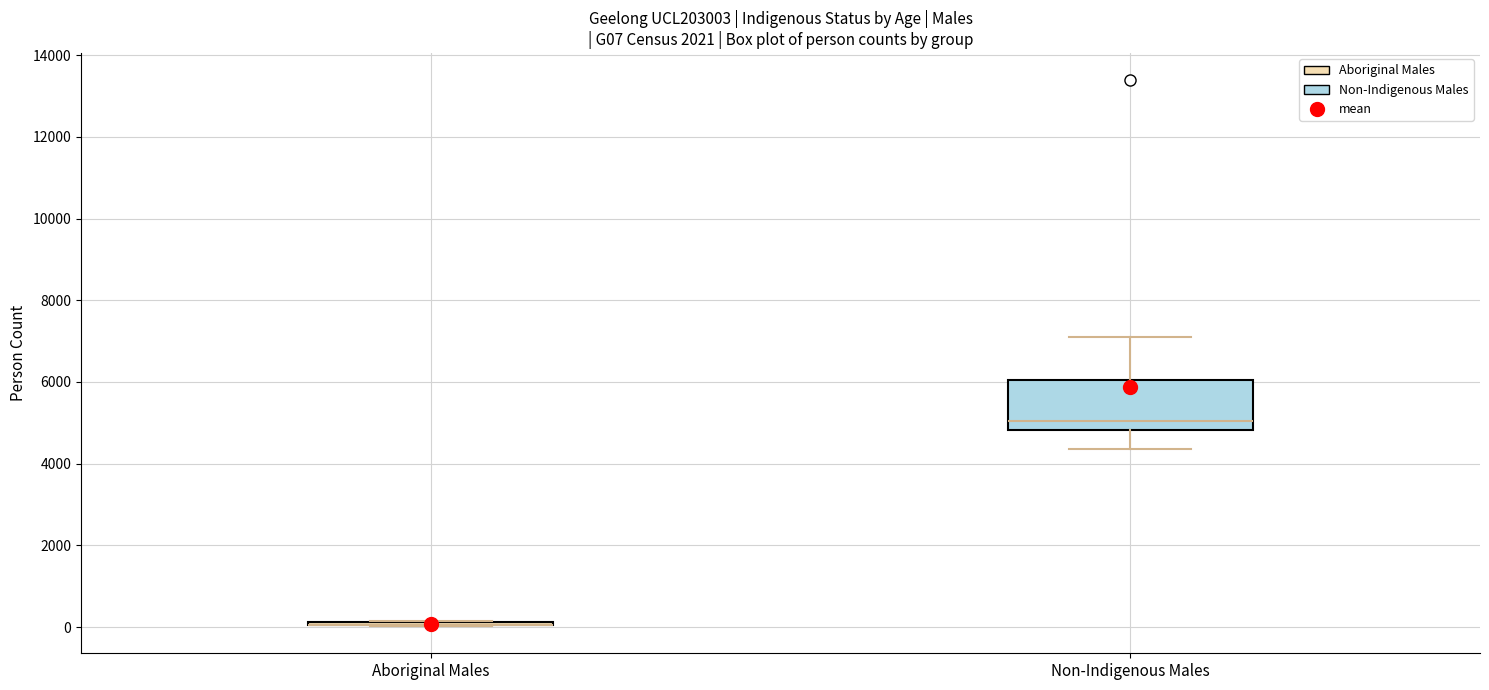

Where is the upper edge of the box for Non-Indigenous Males on the y-axis? The values are not printed on the chart, so give them approximately, as read against the axis.

6000